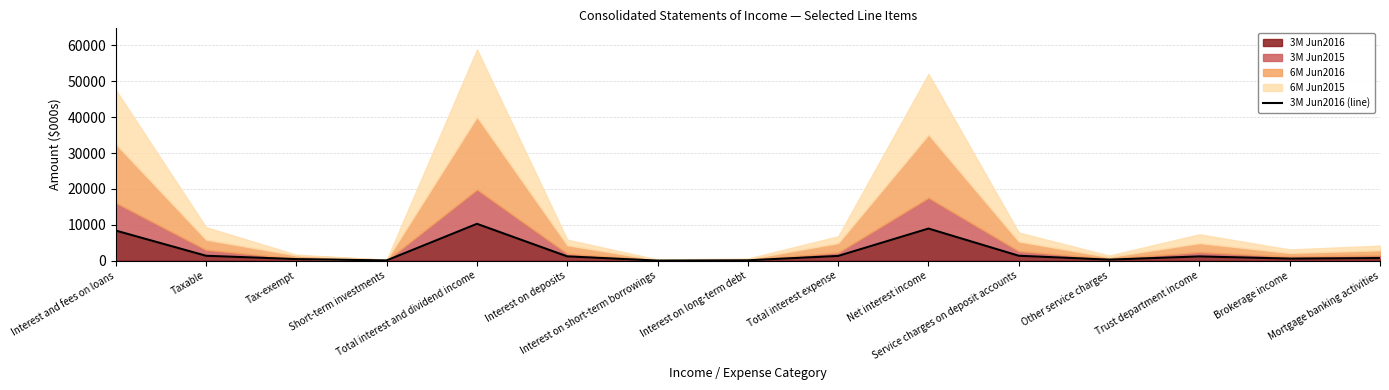

How many data points are above 1188?

7